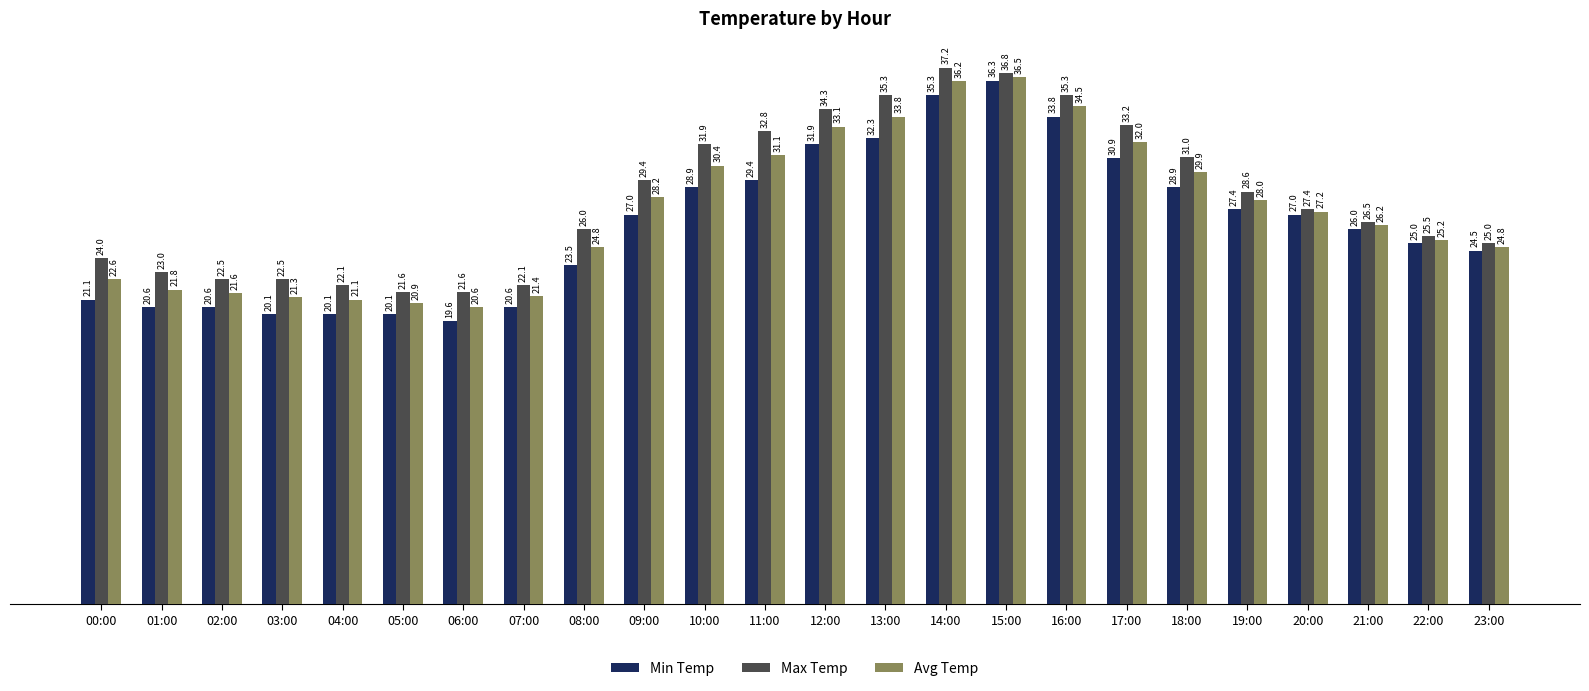

Which series has the largest range (max minus min)?

Min Temp